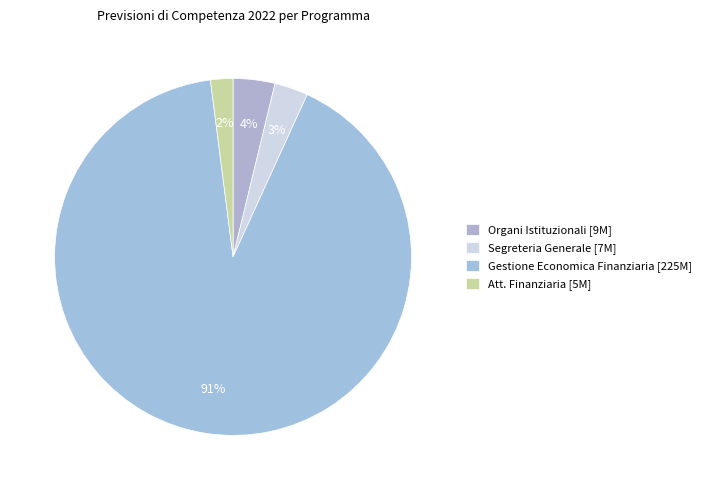

How many segments does this pie chart have?

4